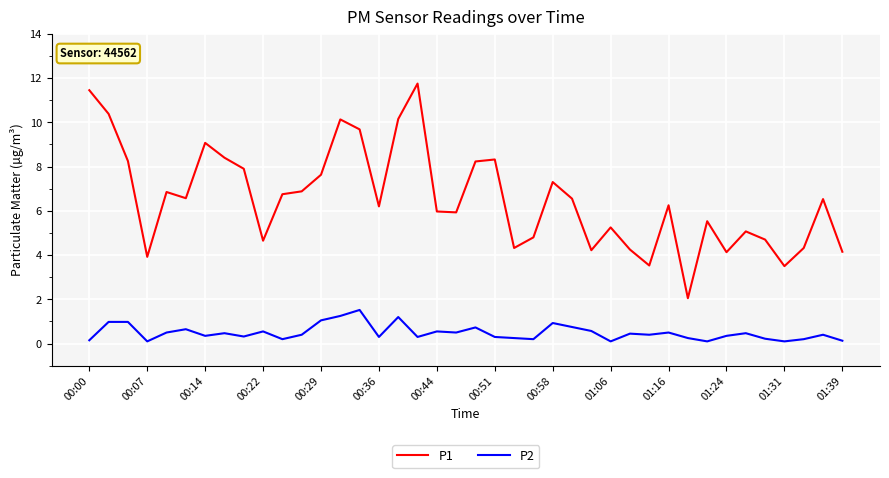

Which series has the widest spread of values?

P1